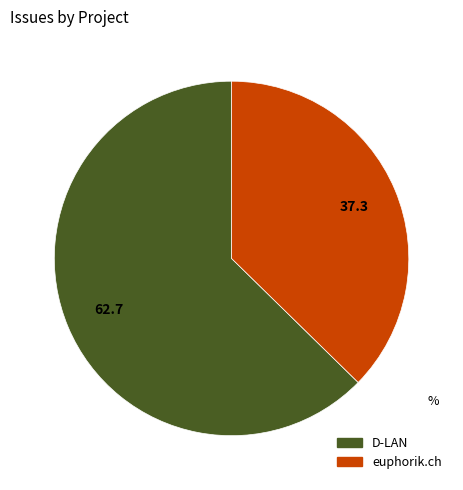

Is there any slice that represents more than half of the pie?

Yes